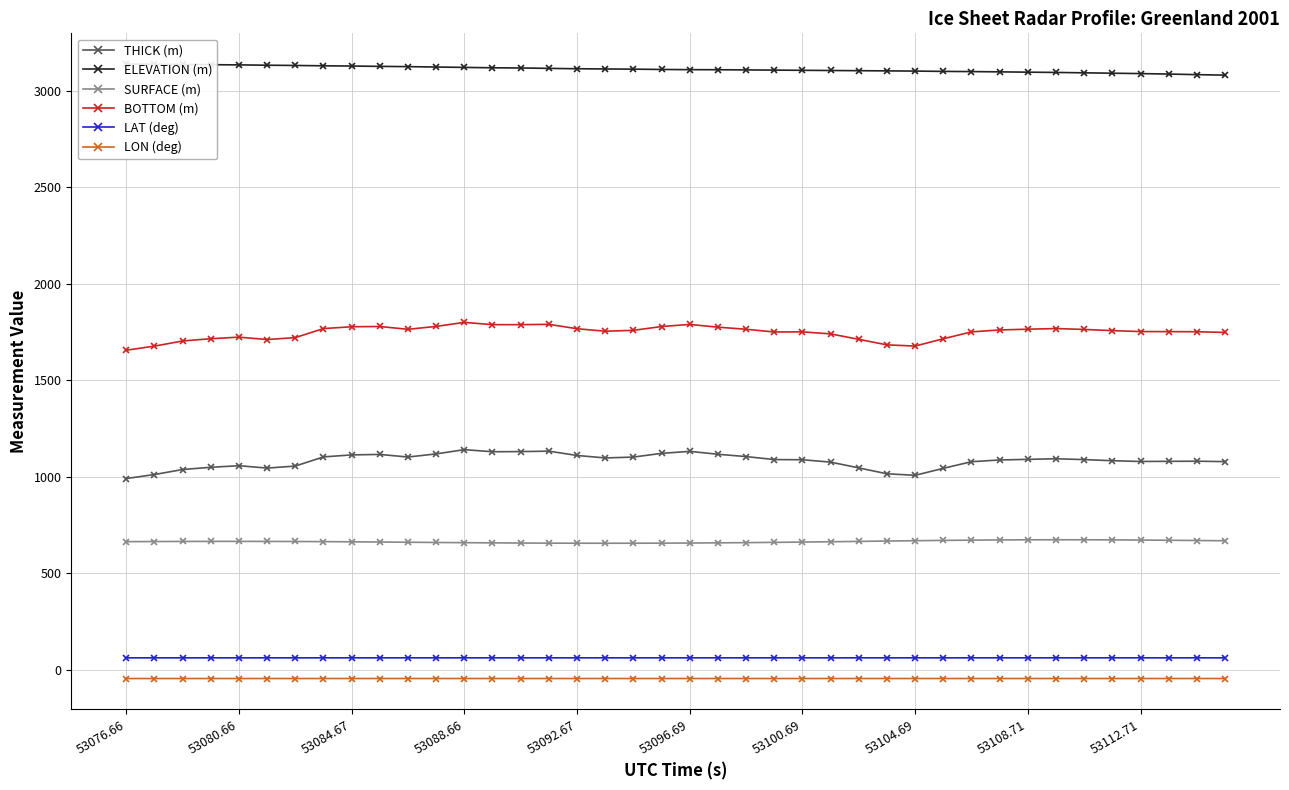

True or false: BOTTOM (m) has more than 2 points higher than both neighbors.

True